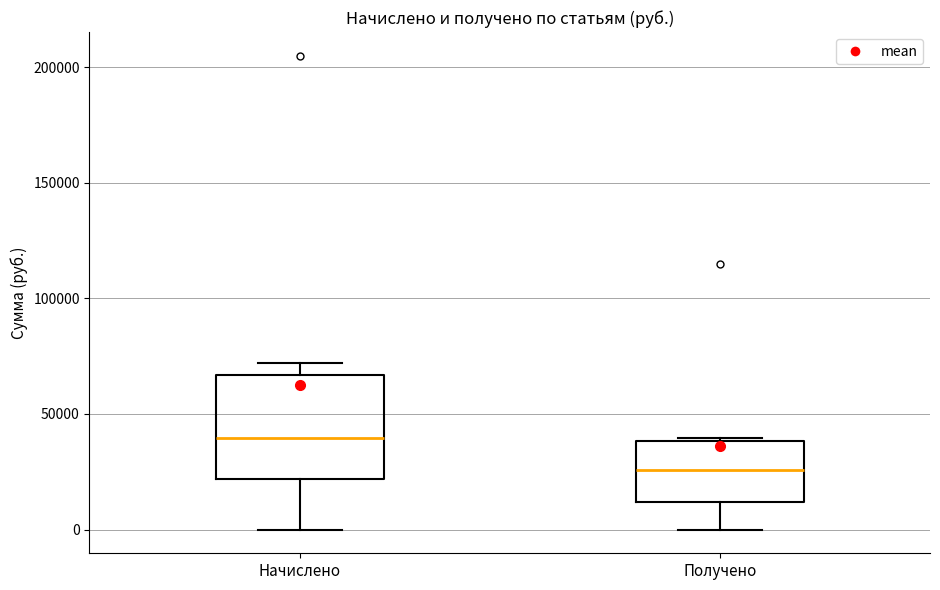

Which box's median line is the lowest?

Получено